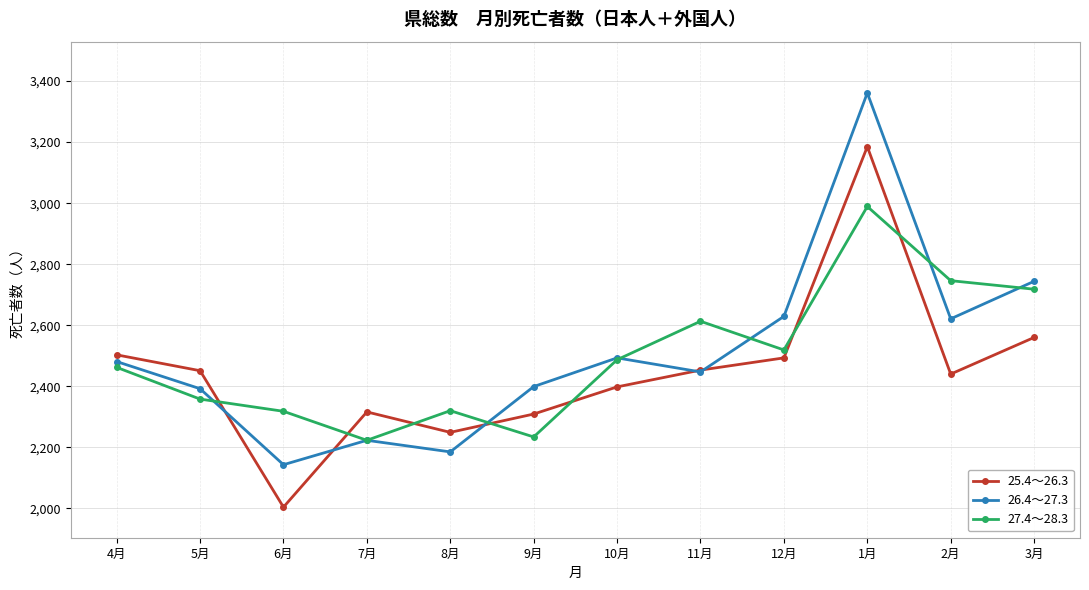

What is the label of the 10th point from the left?

1月